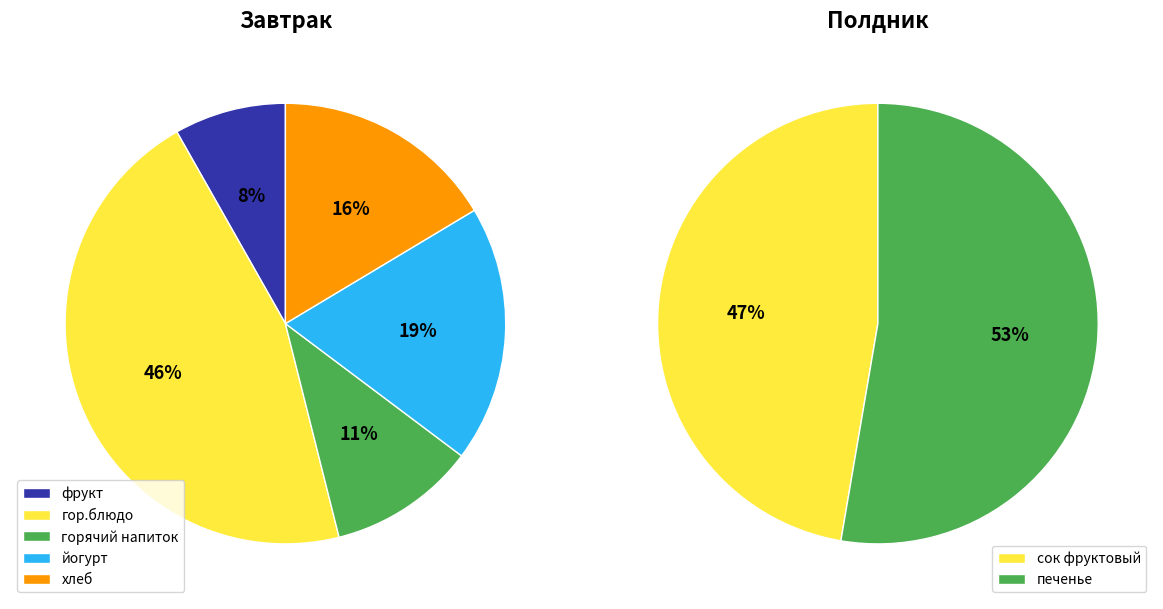

Is it true that Завтрак is 73% of the pie?

False